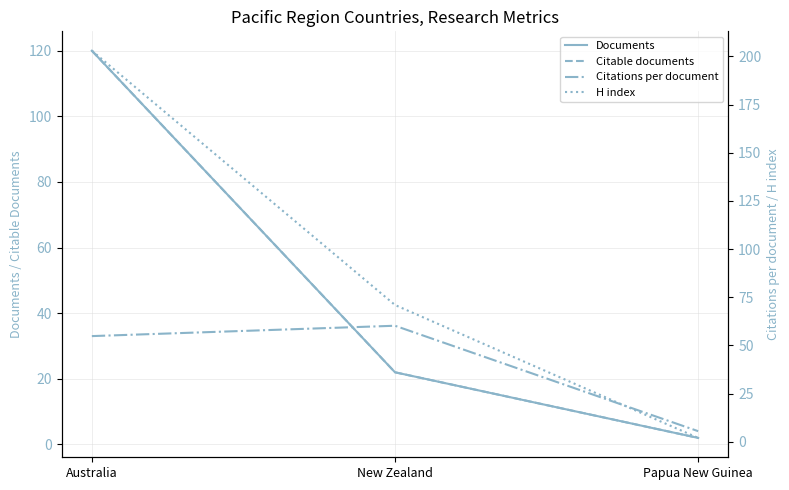

How many lines are shown in the chart?

4